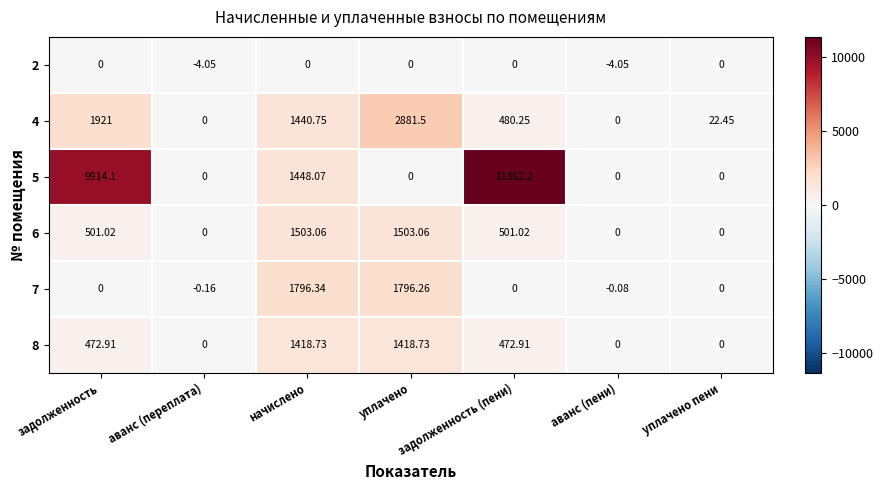

At which category is the sum across all series the highest?

задолженность (пени)